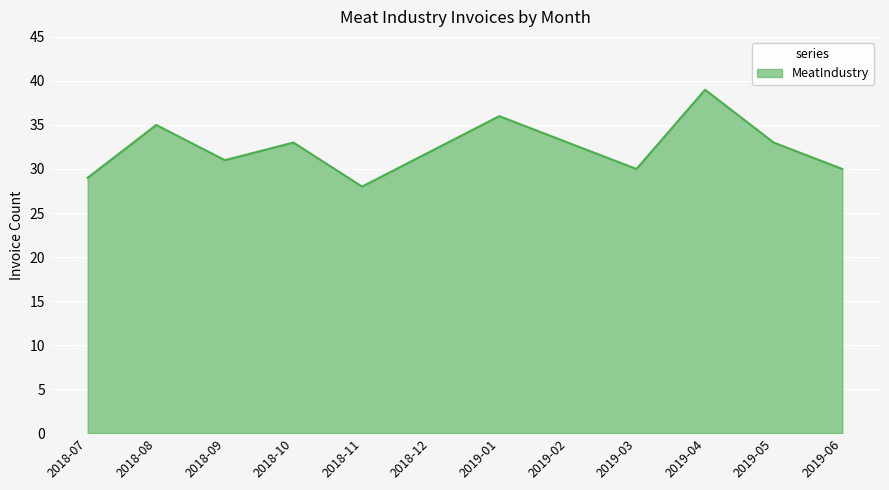

What is the approximate value at 2018-07, to the nearest 5?

30